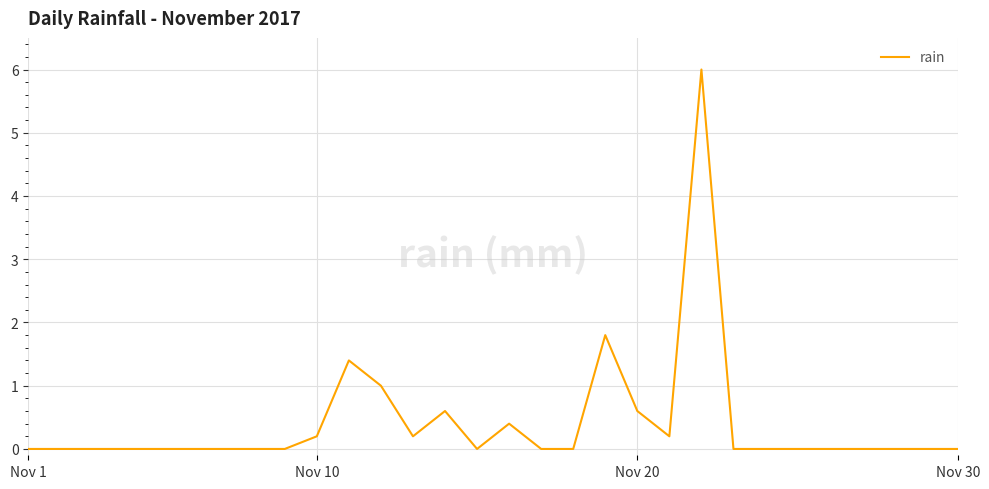

What is the greatest value displayed?

6.0